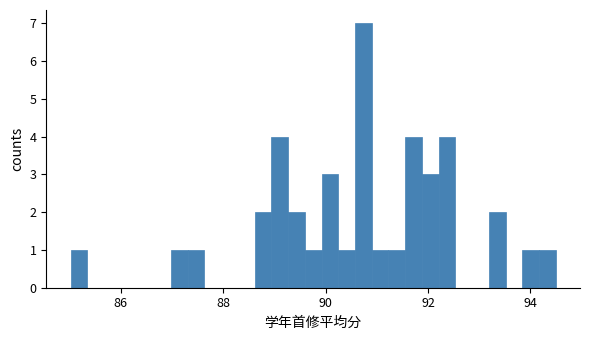

Around what value on the x-axis is the tallest bar? Give the approximate position of its centre, as read against the axis.

90.8